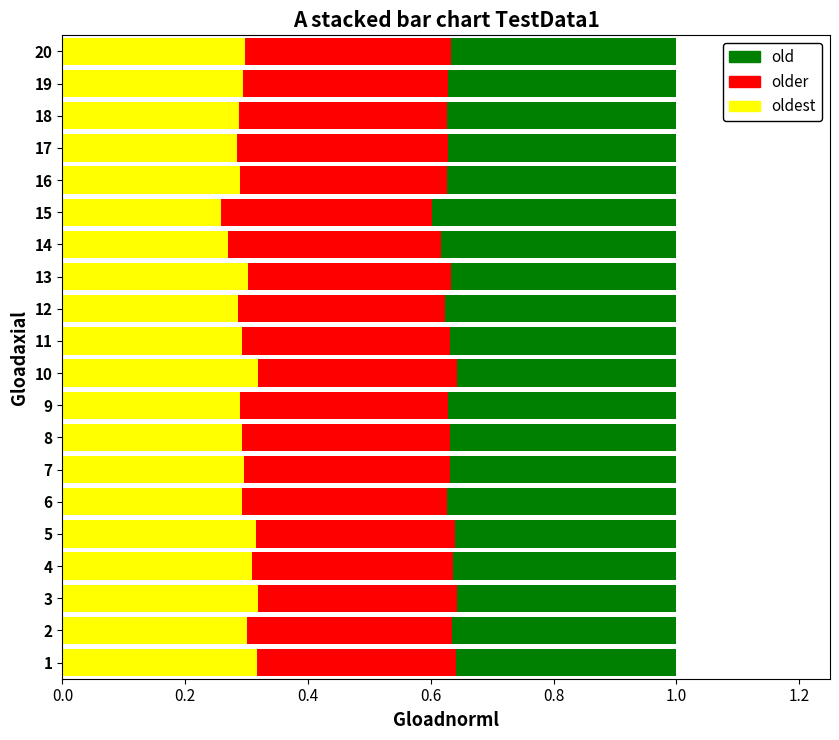

What is the total value across all series at 5?

1.0